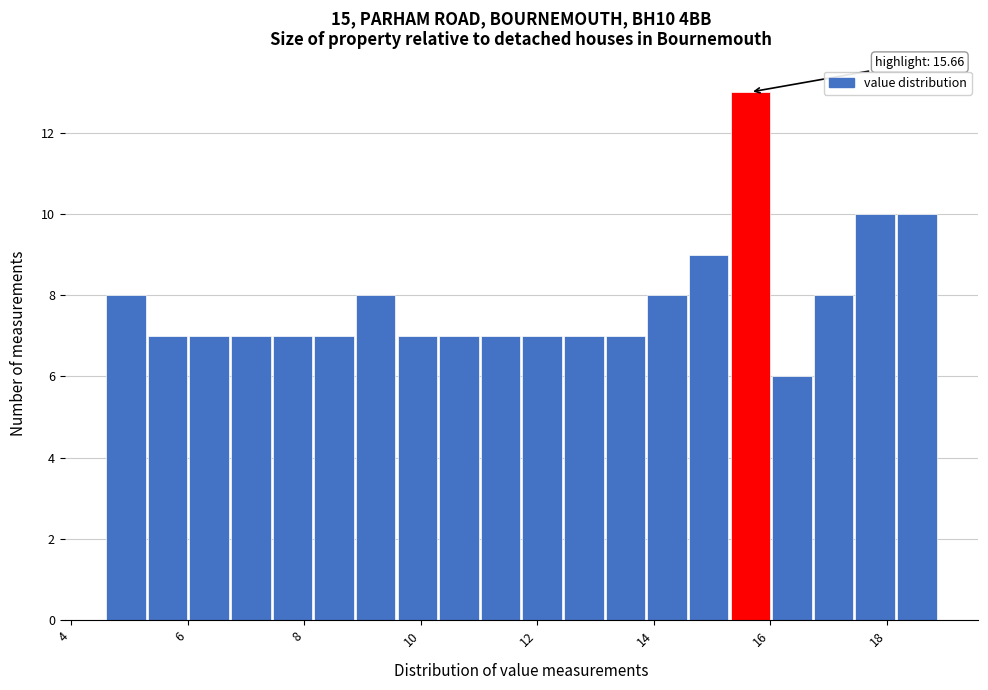

Read against the x-axis, roughly where is the centre of the tallest bar?

15.6